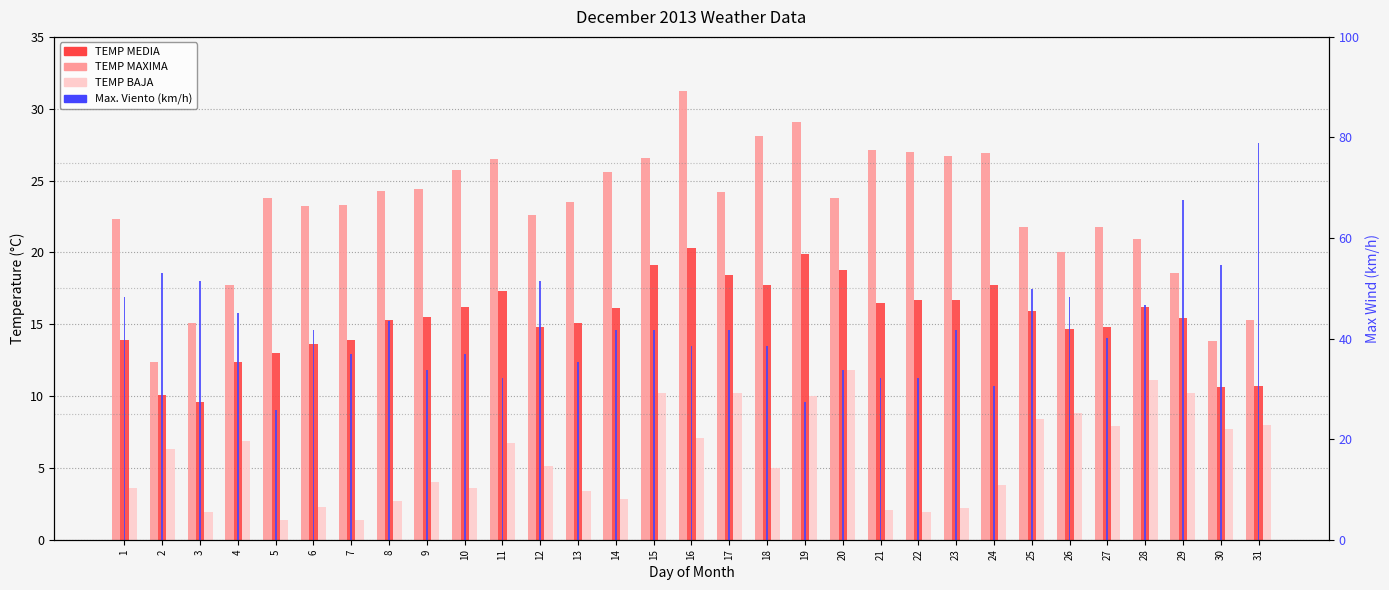

What are all the series names shown in the legend?

TEMP MAXIMA, TEMP MEDIA, TEMP BAJA, Max. Viento